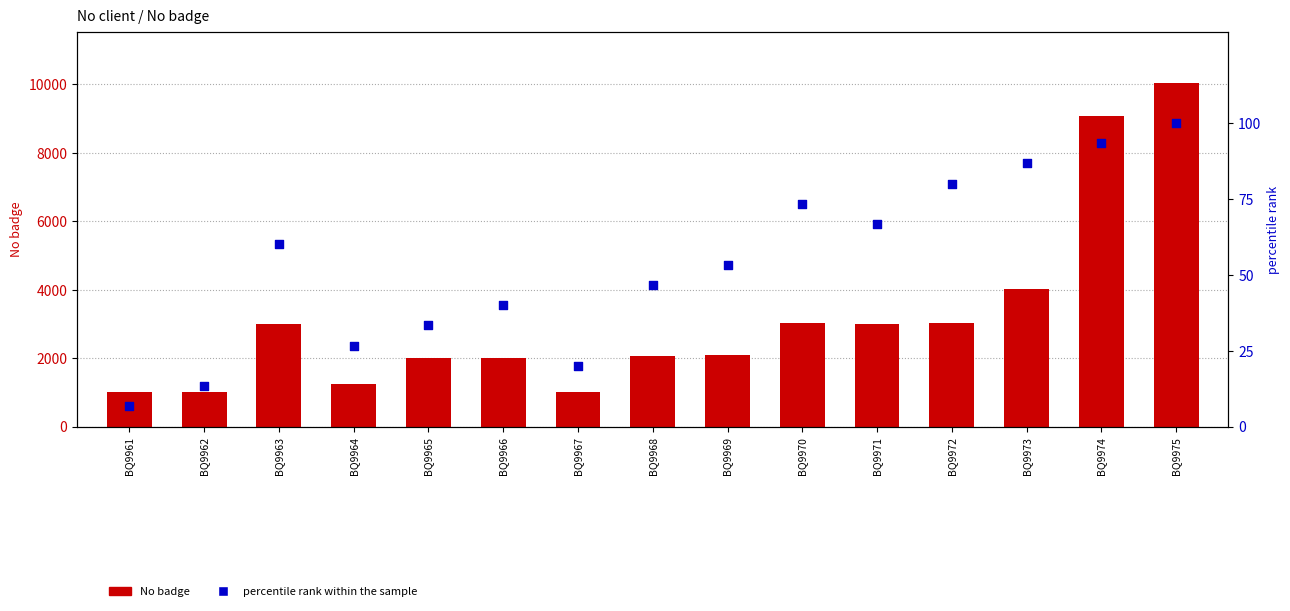

Which series has the largest total across all categories?

No badge